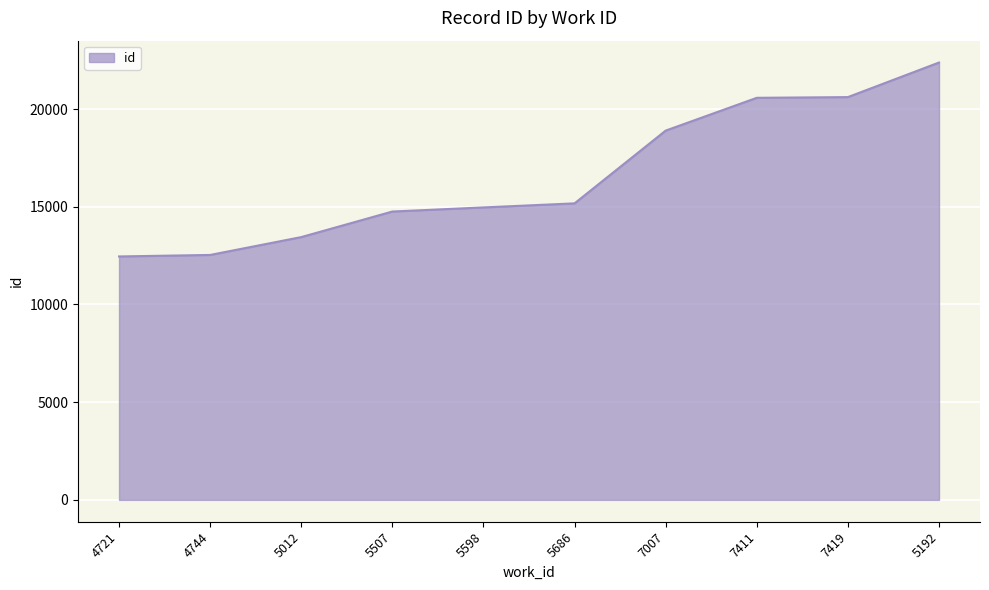

What is the difference between the second highest and second lowest values?

8077